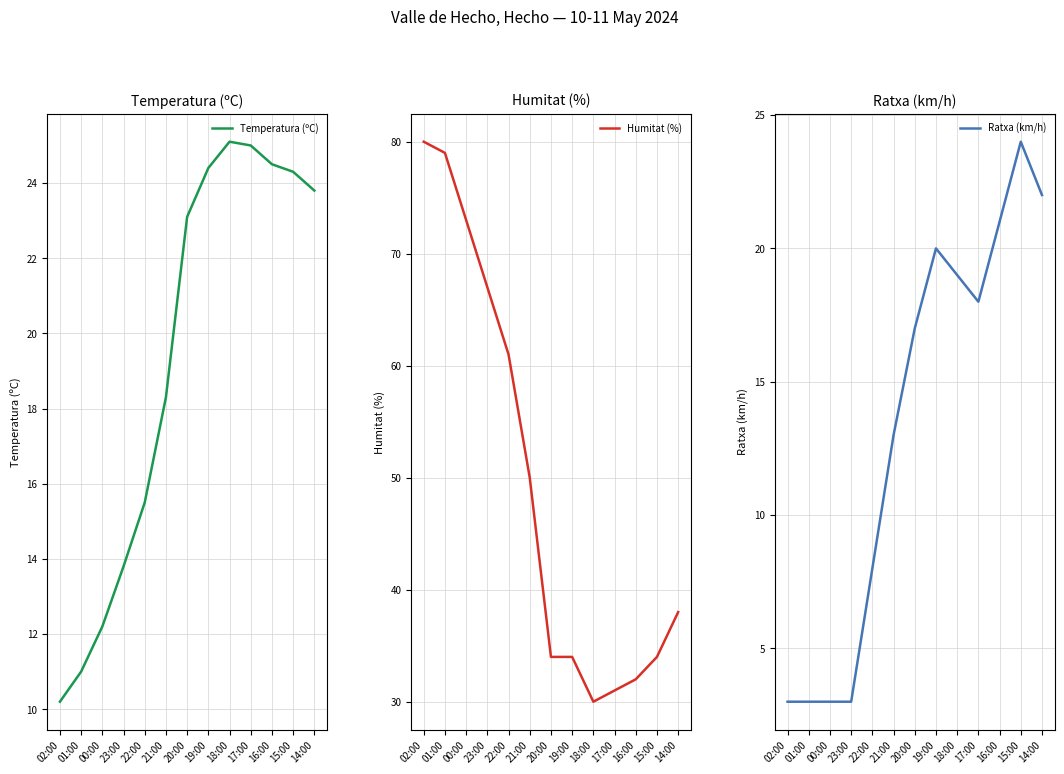

How many values in the Temperatura (ºC) series exceed 23?

7